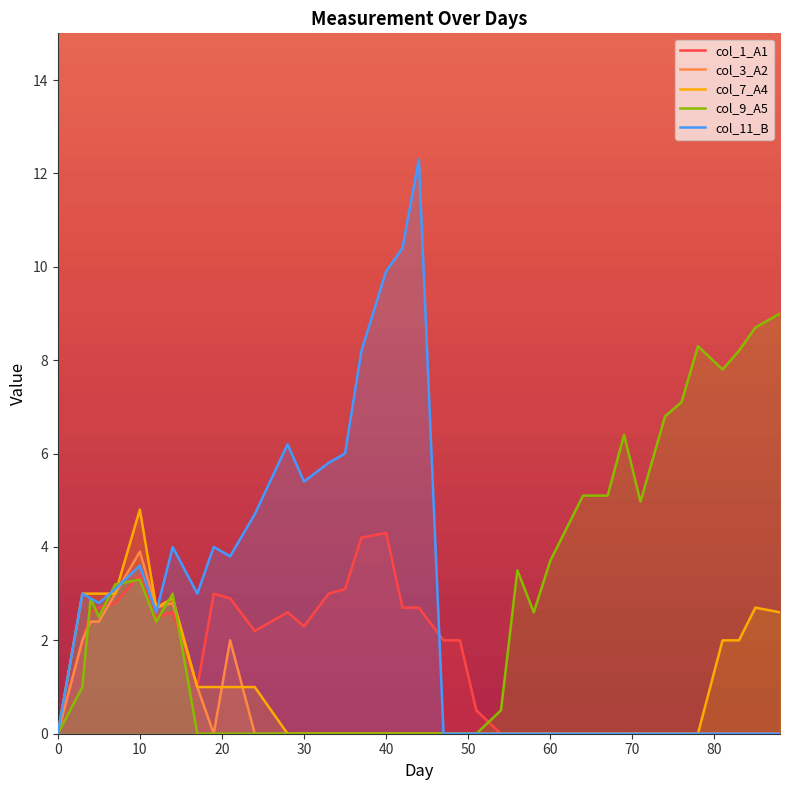

Which series has the largest range (max minus min)?

col_11_B